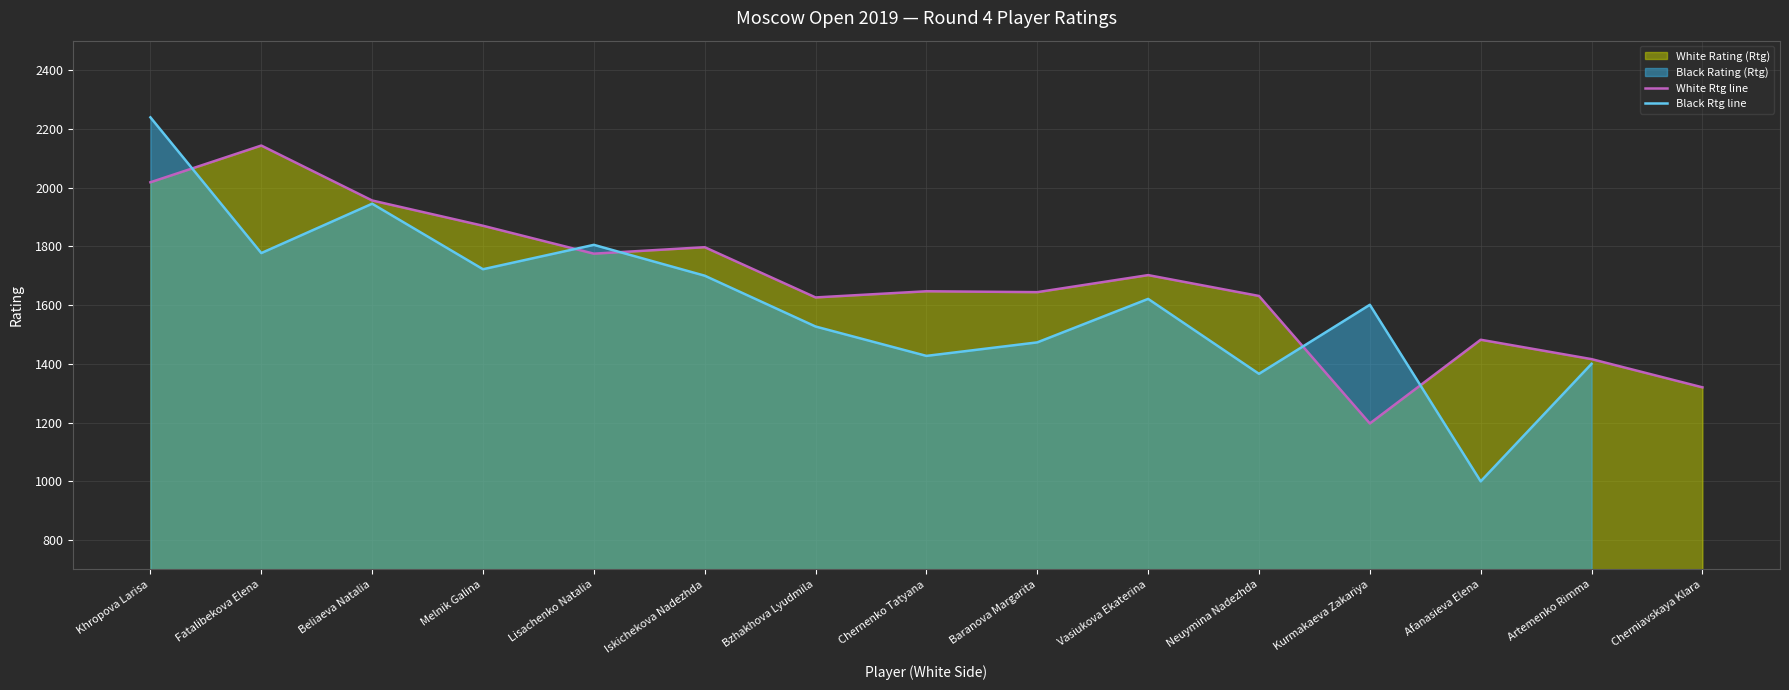

What is the lowest value of the Black Rtg line series?

1000.0